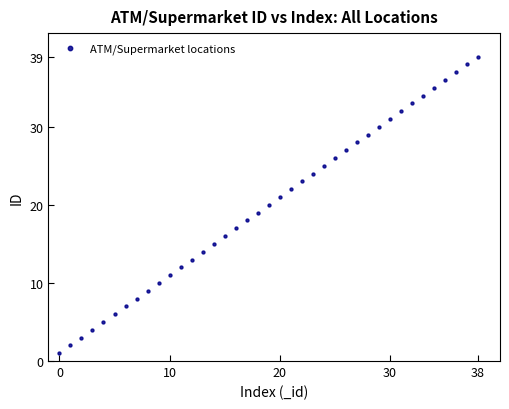

What is the range of Y values (max minus min)?

38